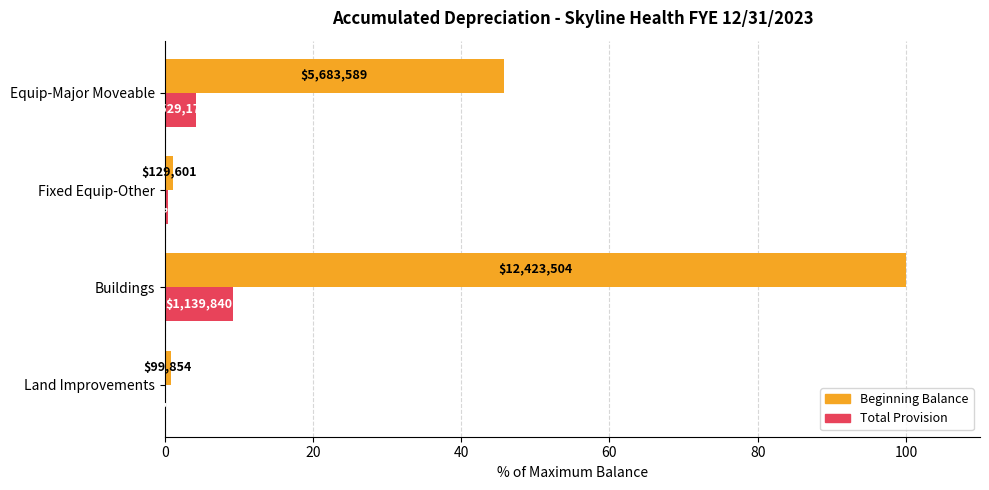

Which series has the largest total across all categories?

Beginning Balance